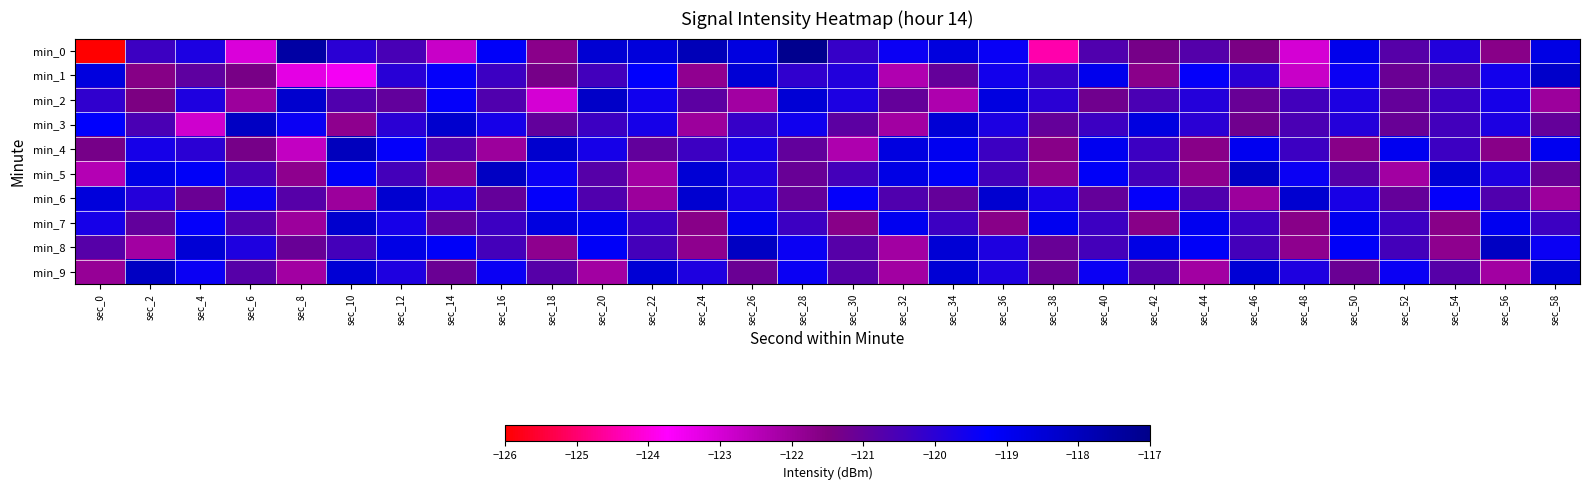

List the series in order of their peak value, lowest first.

min_6, min_7, min_1, min_2, min_9, min_3, min_5, min_8, min_4, min_0